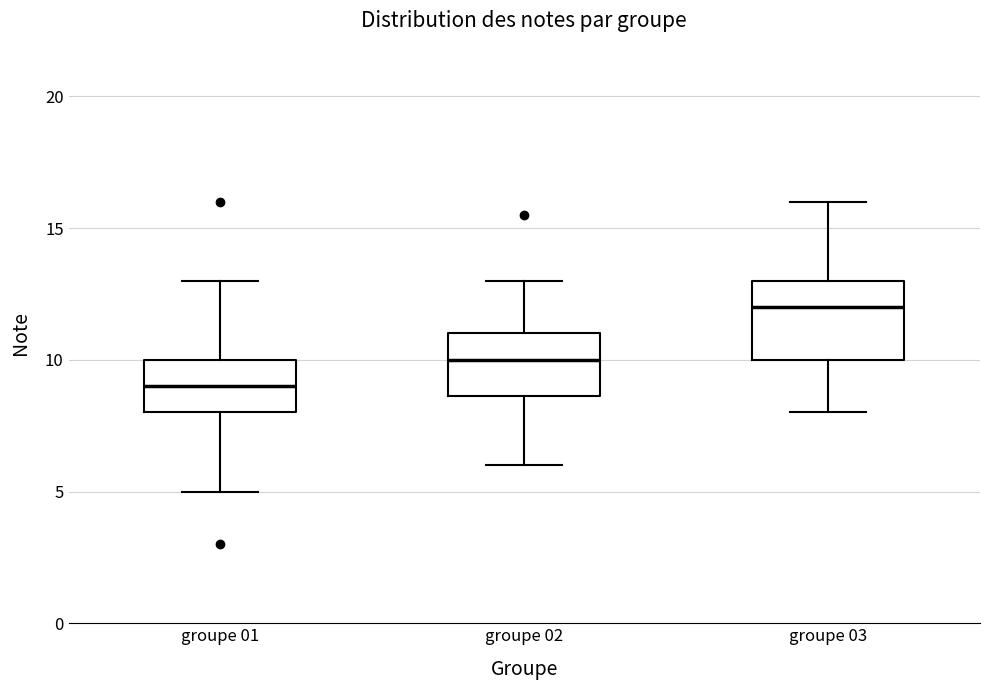

Which box's median line is the highest?

groupe 03